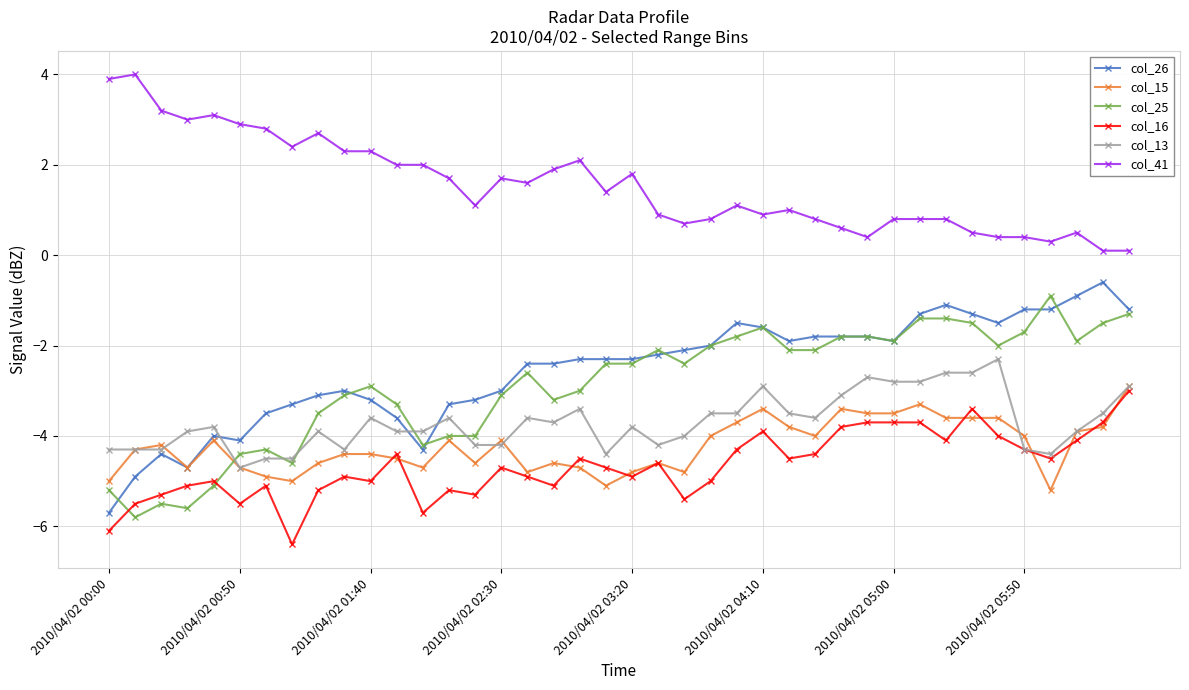

What is the value of the col_25 point at the 34th from the left?

-1.5